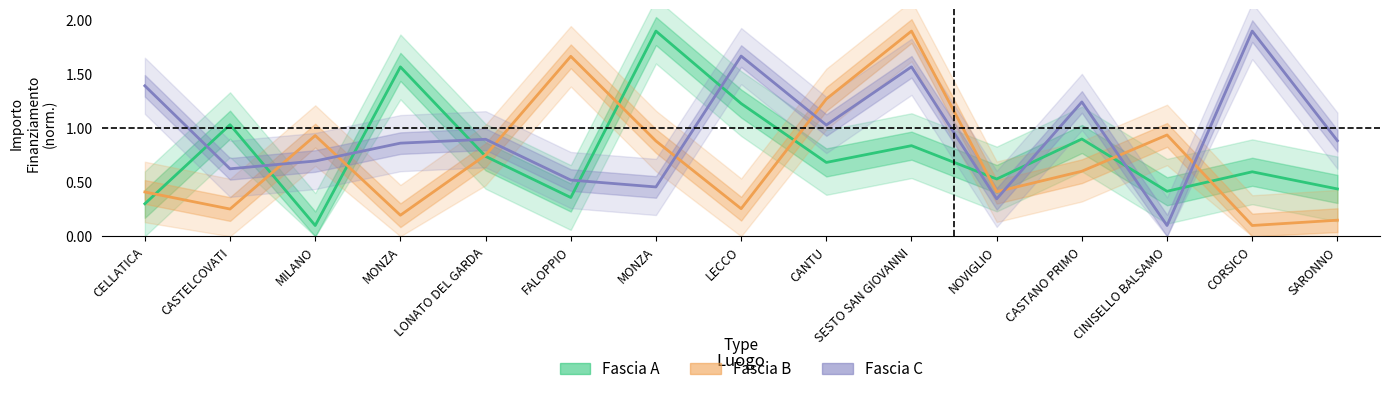

Which label corresponds to the smallest value in the chart?

MILANO